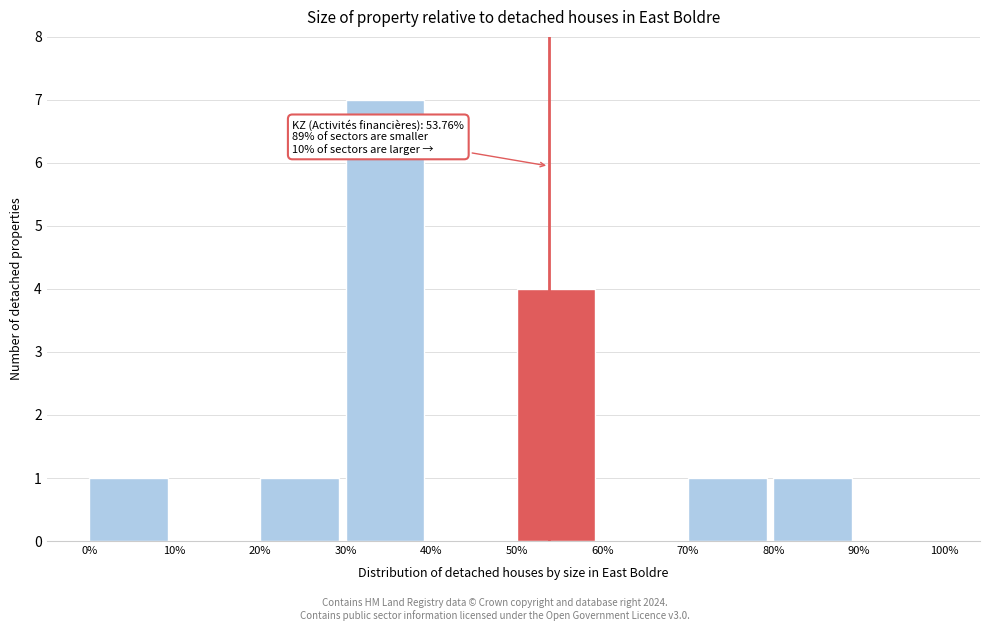

Over which range of the x-axis is the bar tallest?

30% to 40%